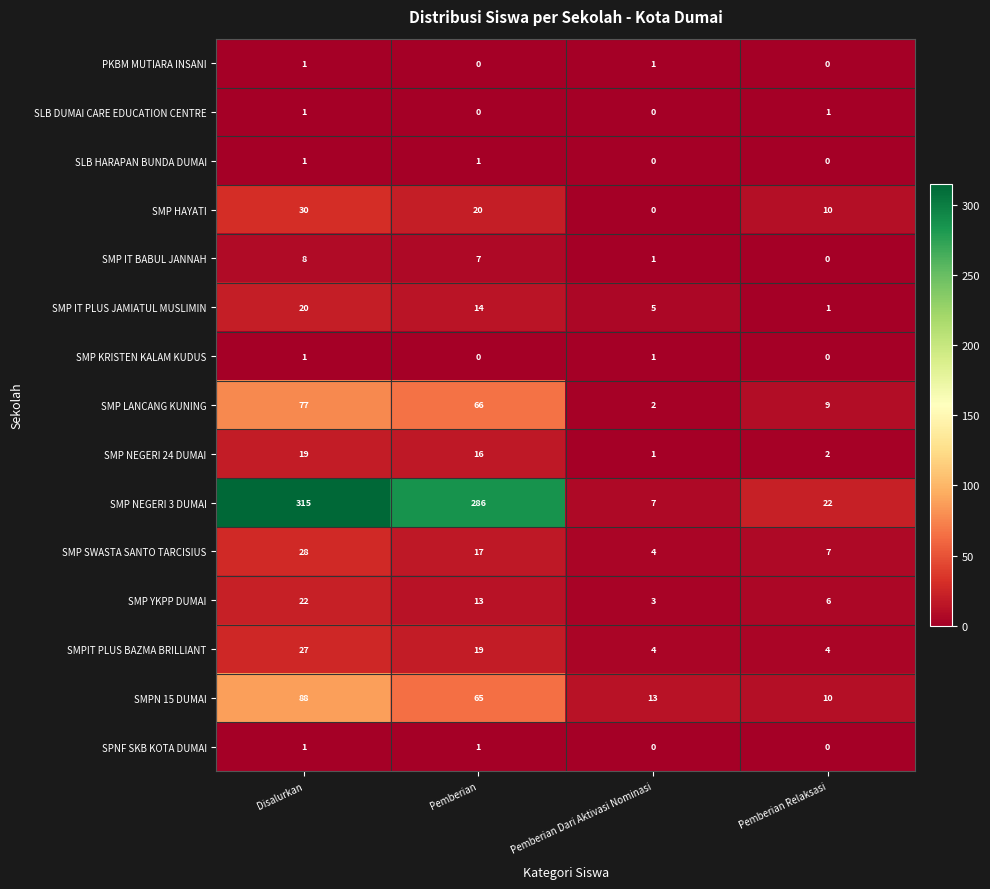

Is it true that SMP HAYATI equals 4 at Pemberian Relaksasi?

False